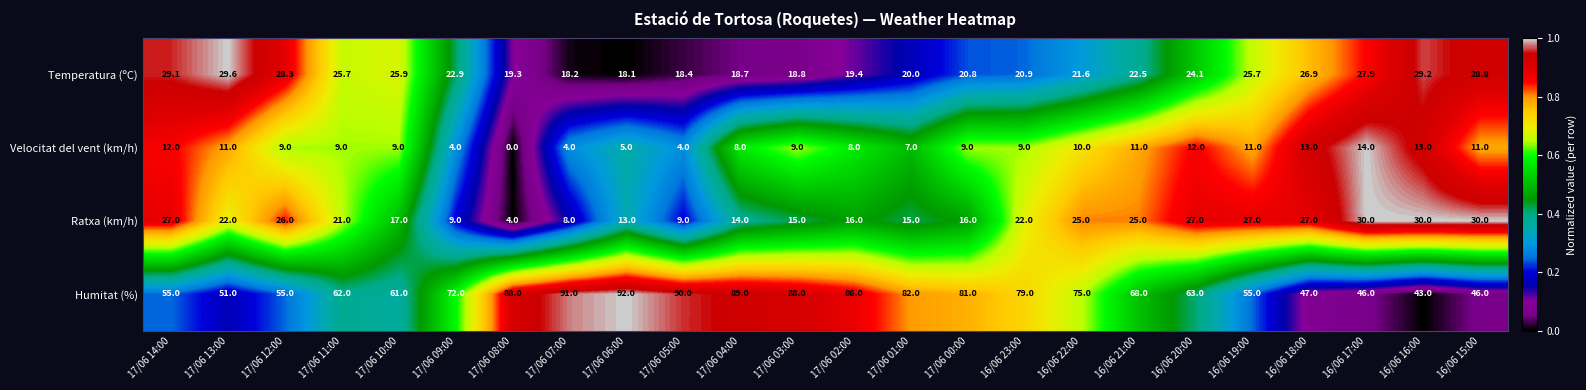

What is the greatest value displayed?

92.0